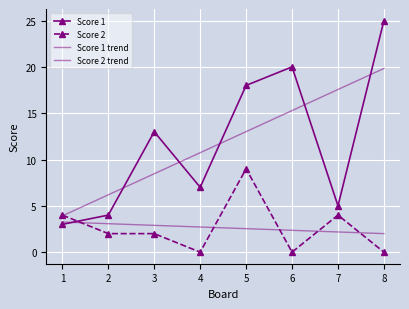

Between which two adjacent categories do Score 1 and Score 1 trend first intersect?

2 and 3